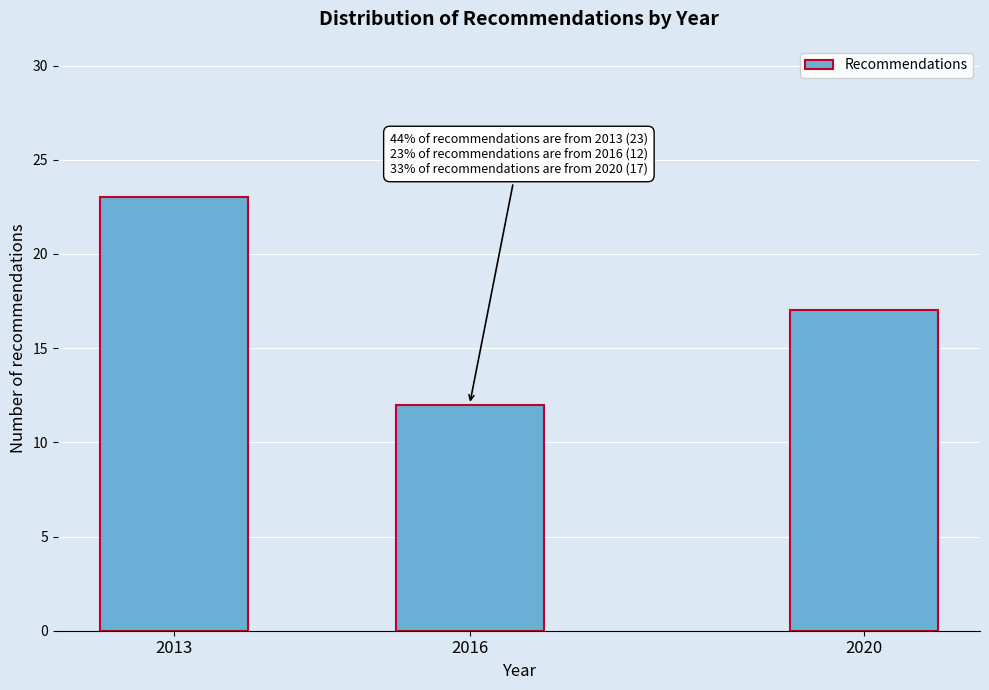

Reading right to left, transcribe all the data shown in this chart.

2020=17	2016=12	2013=23